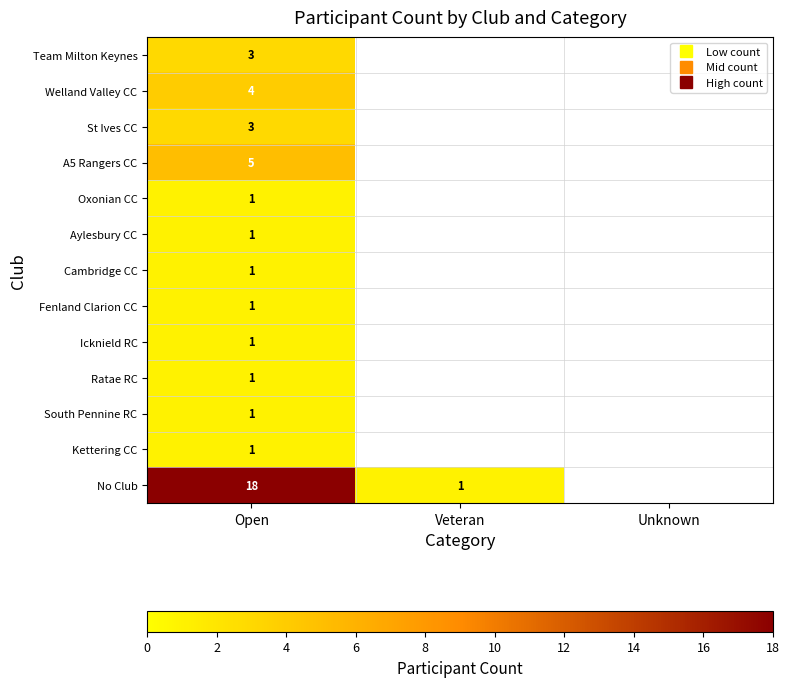

Which category has the lowest value in the Welland Valley CC series?

Open